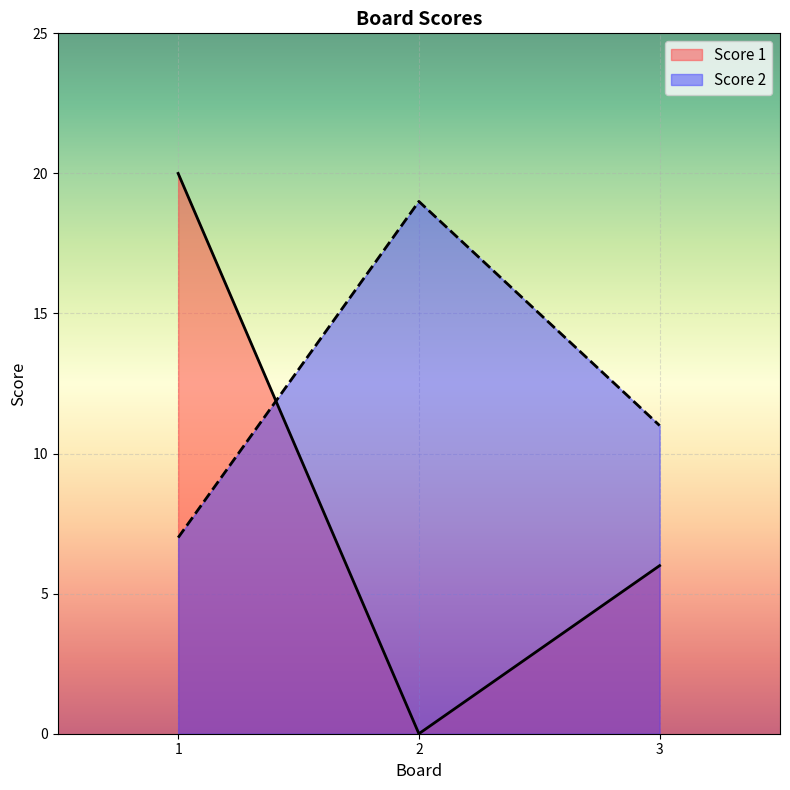

The Score 1 series shows -9 at 2. True or false?

False